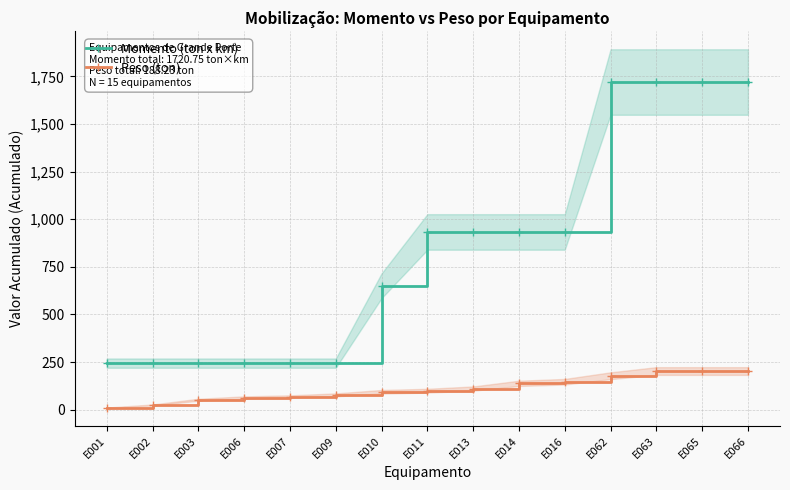

Rank the series at E062 from highest to lowest value.

Momento (ton x km), Peso (ton)